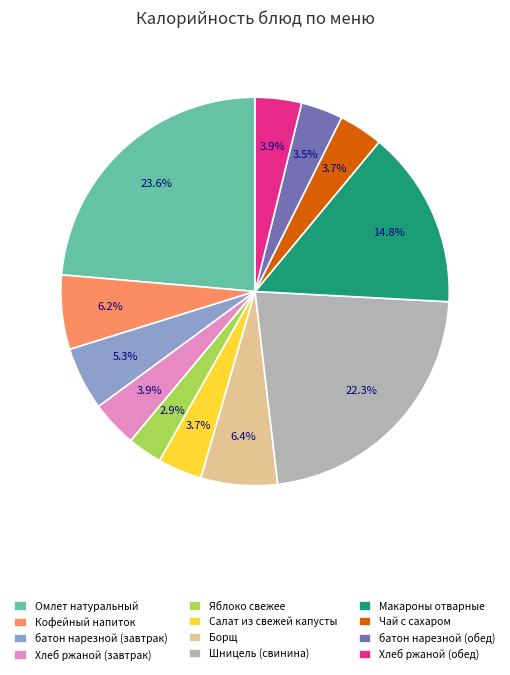

Is there any slice that represents more than half of the pie?

No